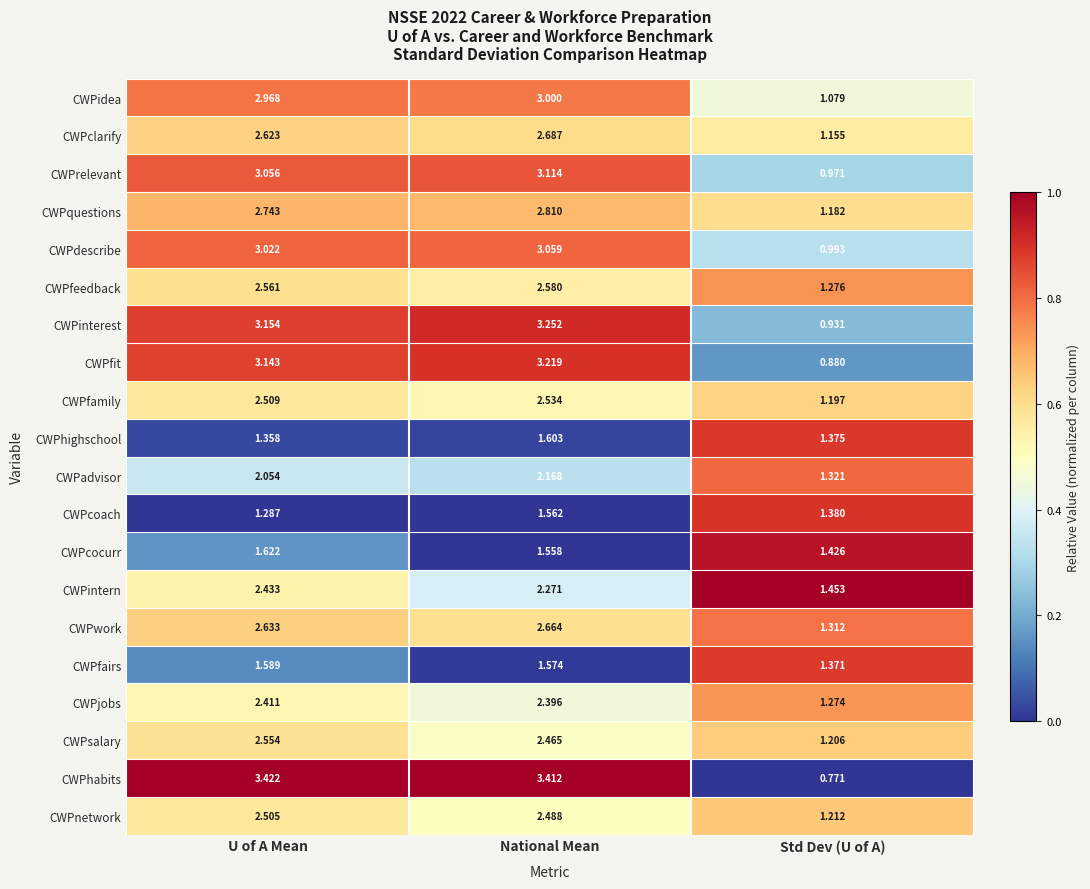

What is the total value across all series at U of A Mean?

49.6